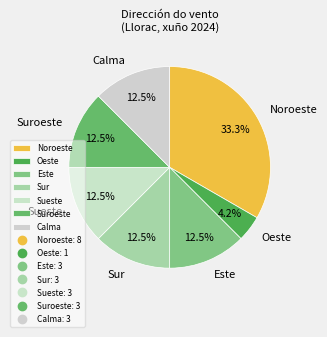

True or false: Oeste accounts for 20% of the total.

False